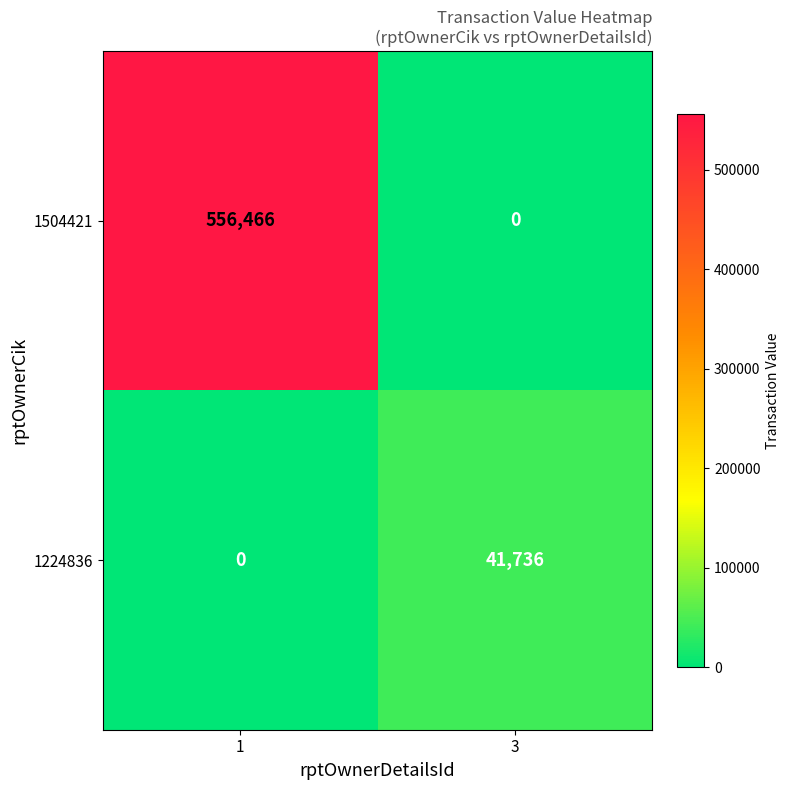

Which series has the widest spread of values?

1504421